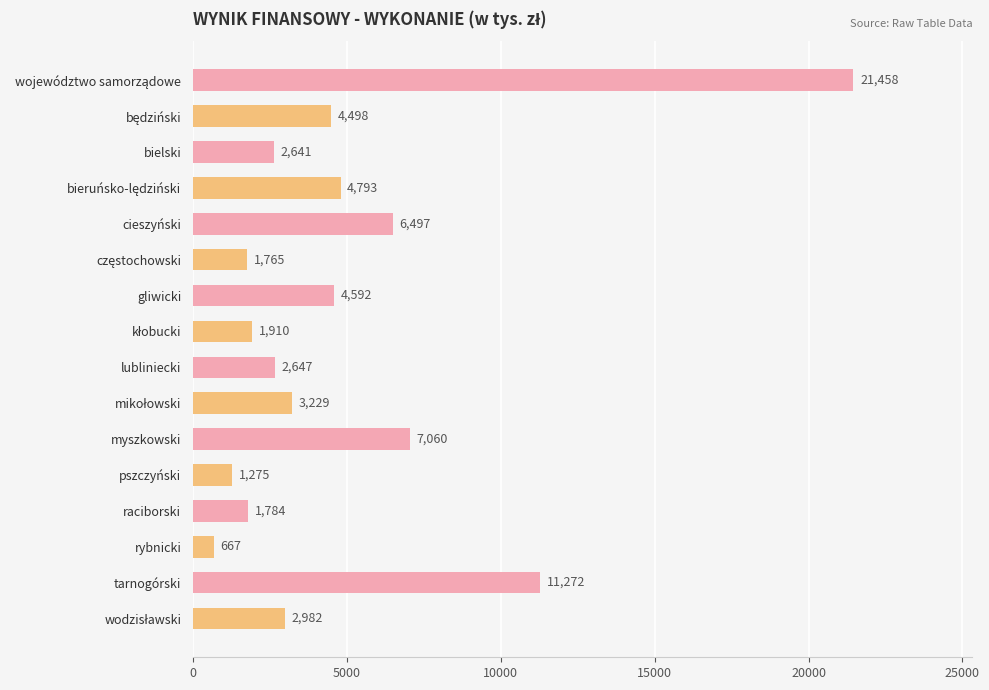

What is the difference between the maximum and minimum values?

20791.0